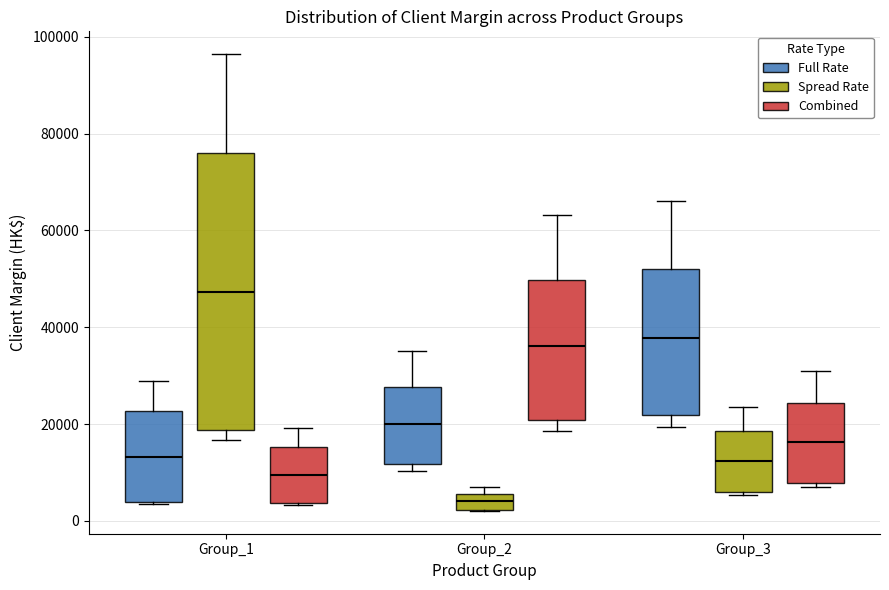

Reading left to right, transcribe this box plot: for each box, give where its median line is, the range the box spans, and where its two whiskers end, as read against the y-axis. The values are not printed on the chart, so give them approximately, as read against the axis.

Group_1 (Full Rate): median 14000, box 4000 to 22000, whiskers 4000 to 28000
Group_1 (Spread Rate): median 48000, box 18000 to 76000, whiskers 16000 to 96000
Group_1 (Combined): median 10000, box 4000 to 16000, whiskers 4000 to 20000
Group_2 (Full Rate): median 20000, box 12000 to 28000, whiskers 10000 to 36000
Group_2 (Spread Rate): median 4000, box 2000 to 6000, whiskers 2000 to 8000
Group_2 (Combined): median 36000, box 20000 to 50000, whiskers 18000 to 64000
Group_3 (Full Rate): median 38000, box 22000 to 52000, whiskers 20000 to 66000
Group_3 (Spread Rate): median 12000, box 6000 to 18000, whiskers 6000 (just below the box's lower edge) to 24000
Group_3 (Combined): median 16000, box 8000 to 24000, whiskers 6000 to 30000